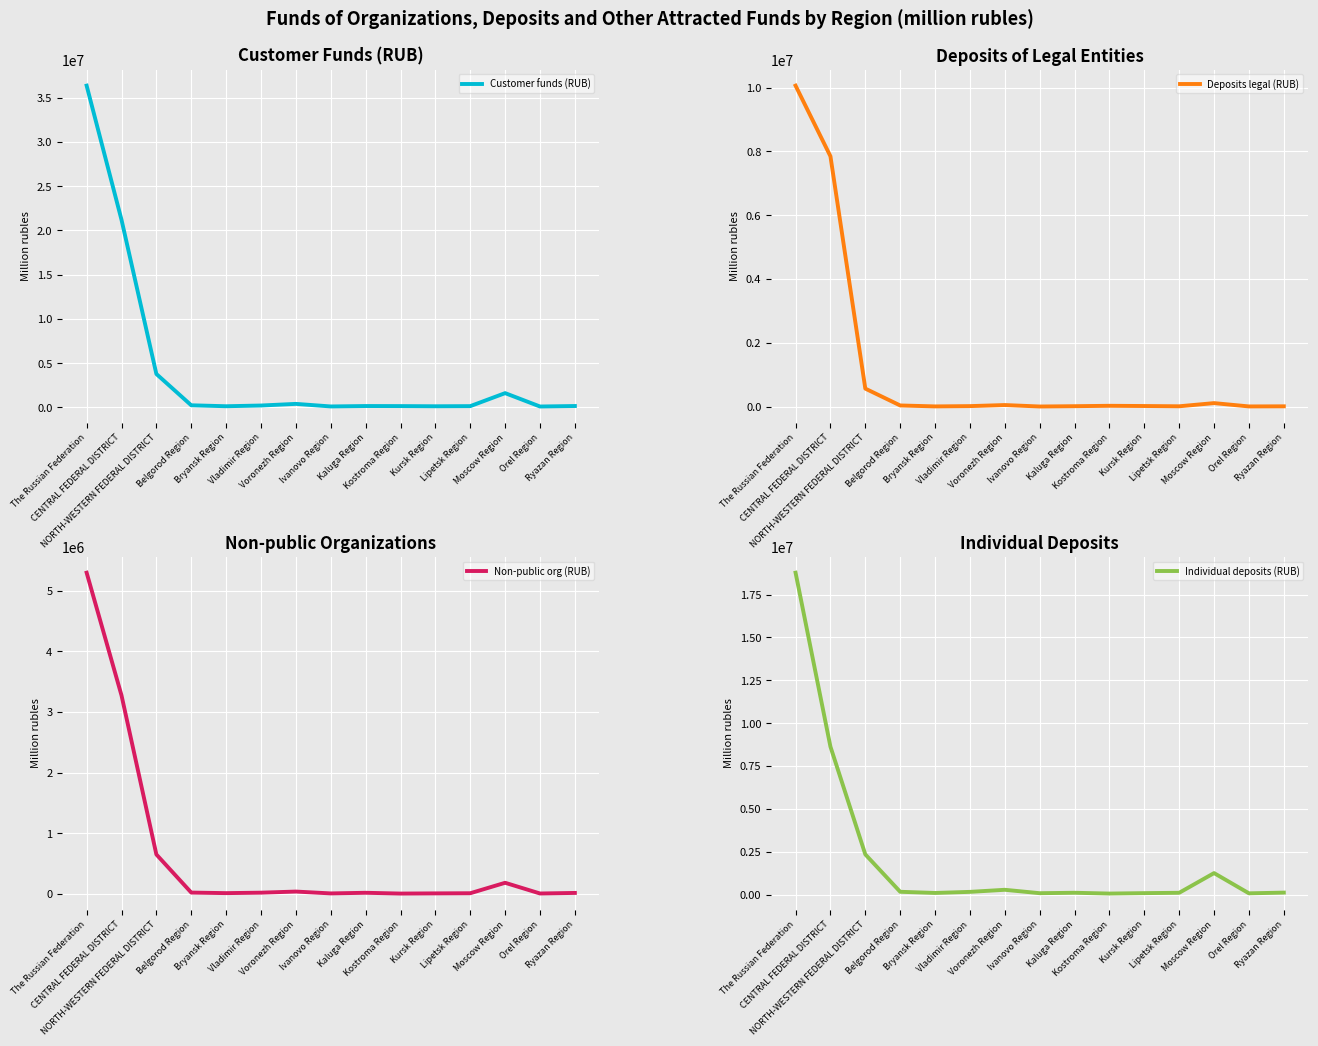

Rank the categories by Individual deposits (RUB) value from highest to lowest.

The Russian Federation, CENTRAL FEDERAL DISTRICT, NORTH-WESTERN FEDERAL DISTRICT, Moscow Region, Voronezh Region, Belgorod Region, Vladimir Region, Ryazan Region, Kaluga Region, Lipetsk Region, Bryansk Region, Kursk Region, Ivanovo Region, Orel Region, Kostroma Region